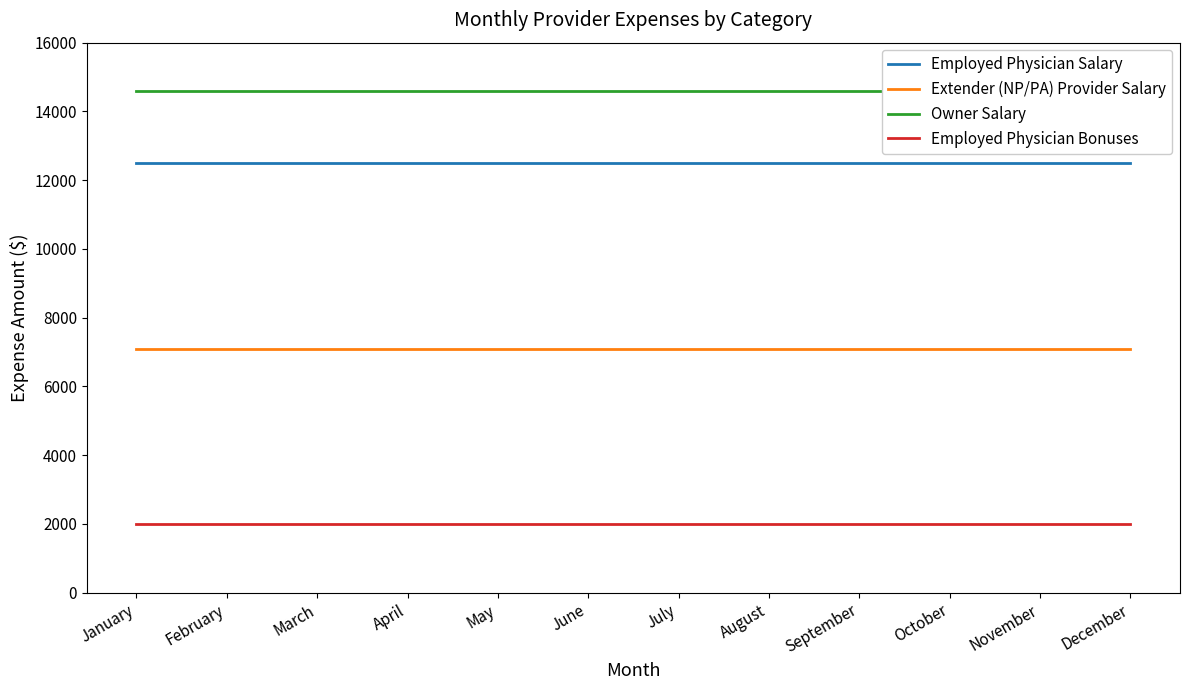

Reading left to right, extract all data points from this chart.

Employed Physician Salary: 12500.0	12500.0	12500.0	12500.0	12500.0	12500.0	12500.0	12500.0	12500.0	12500.0	12500.0	12500.0
Extender (NP/PA) Provider Salary: 7083.3	7083.3	7083.3	7083.3	7083.3	7083.3	7083.3	7083.3	7083.3	7083.3	7083.3	7083.3
Owner Salary: 14583.3	14583.3	14583.3	14583.3	14583.3	14583.3	14583.3	14583.3	14583.3	14583.3	14583.3	14583.3
Employed Physician Bonuses: 2000.0	2000.0	2000.0	2000.0	2000.0	2000.0	2000.0	2000.0	2000.0	2000.0	2000.0	2000.0